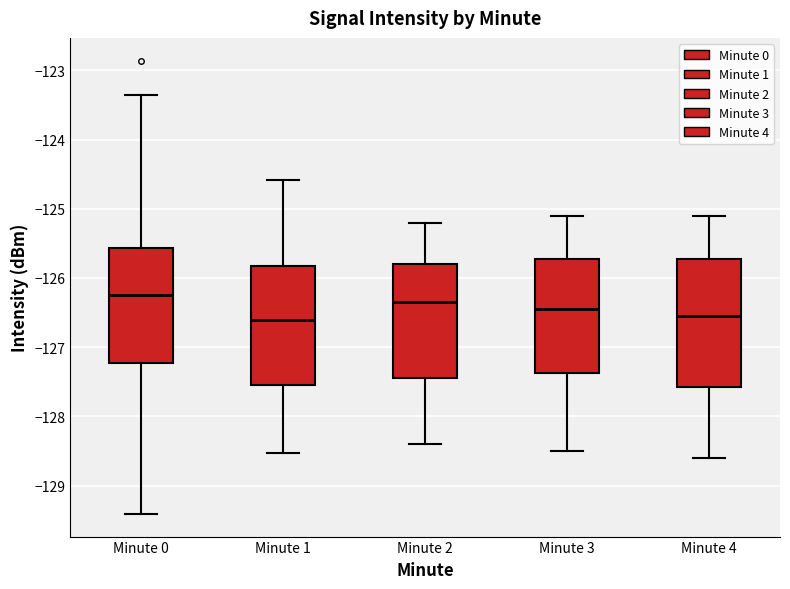

Where is the upper edge of the box for Minute 4 on the y-axis? The values are not printed on the chart, so give them approximately, as read against the axis.

-125.7